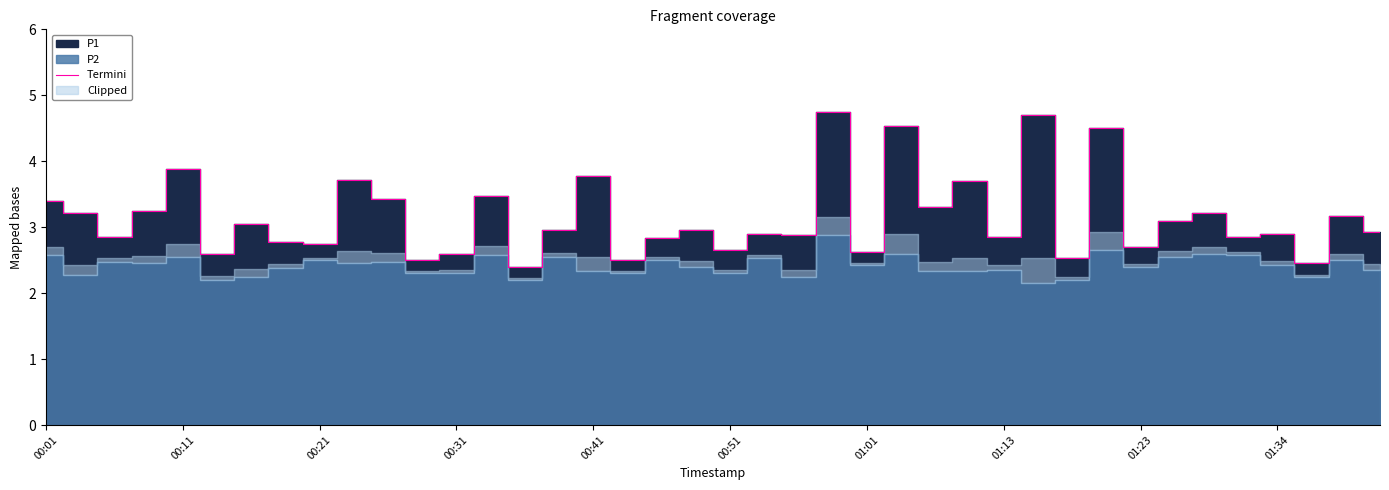

The value of Termini at 00:31 is 0.5. True or false?

False